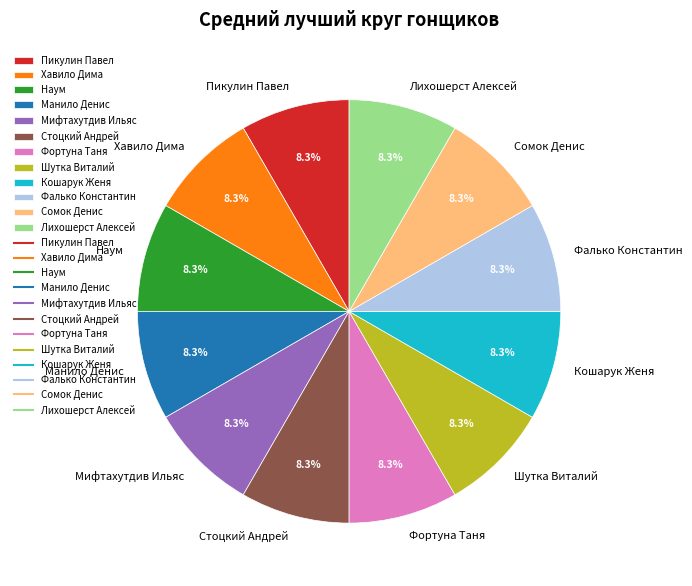

Is there any slice that represents more than half of the pie?

No